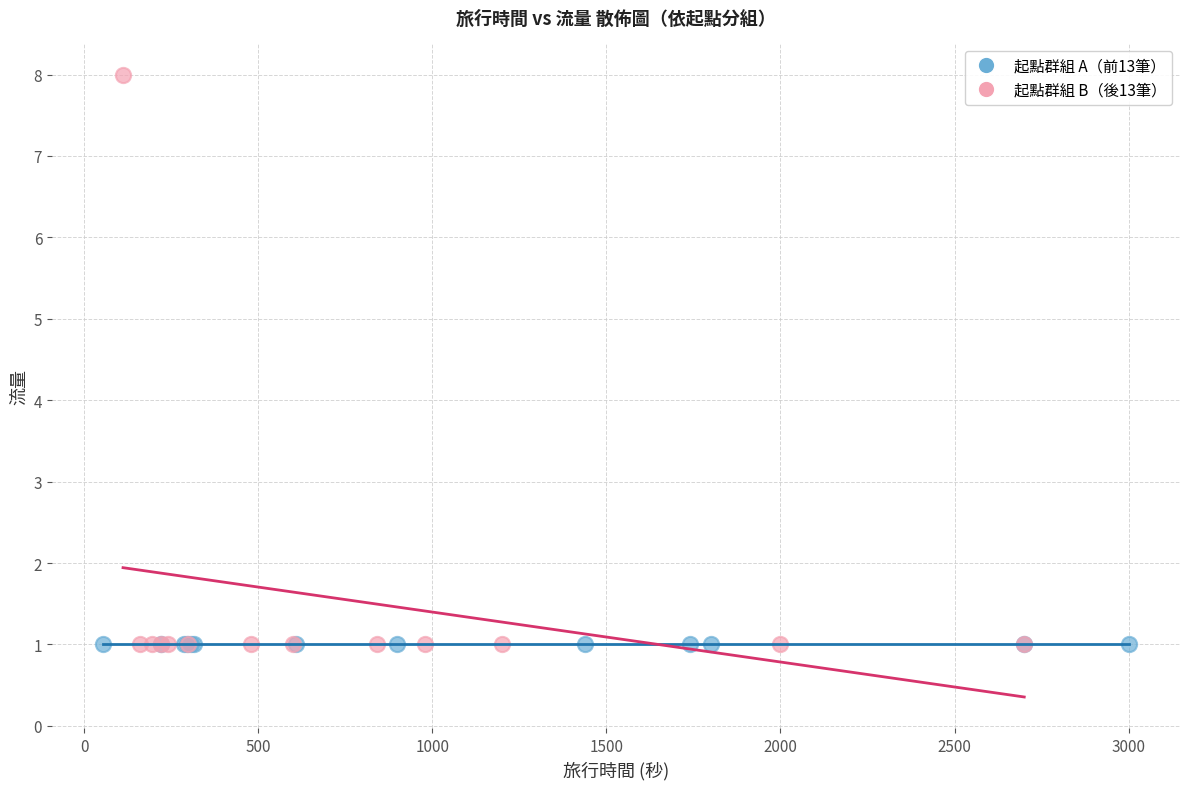

Which series contains the highest Y value?

起點群組 B（後13筆）